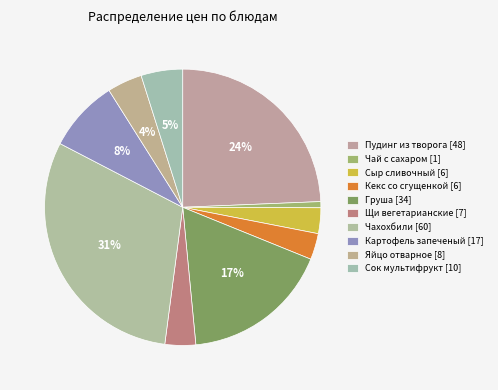

The Щи вегетарианские slice represents 4% of the pie. True or false?

True